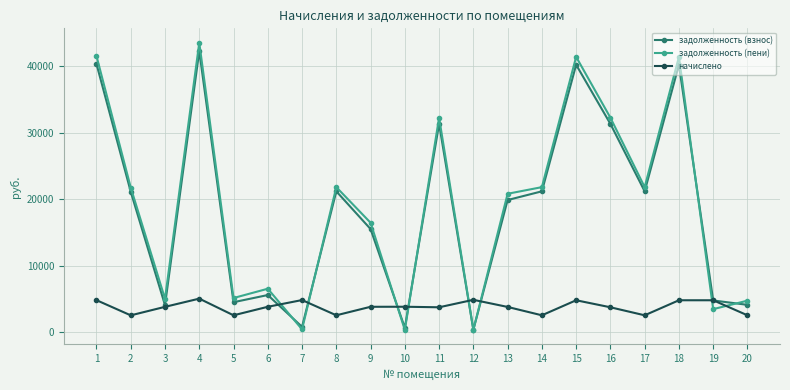

What is the difference between the задолженность (взнос) values at 19 and 16?

26560.4